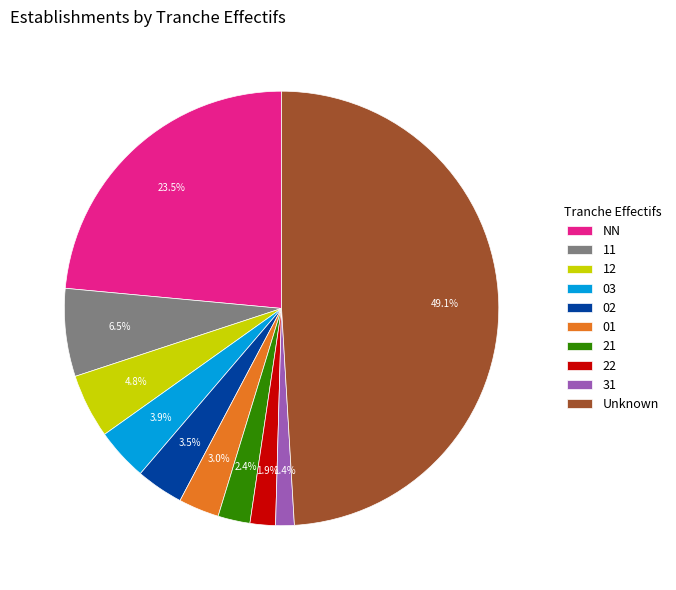

To the nearest percent, what percentage of the pie is 21?

2%